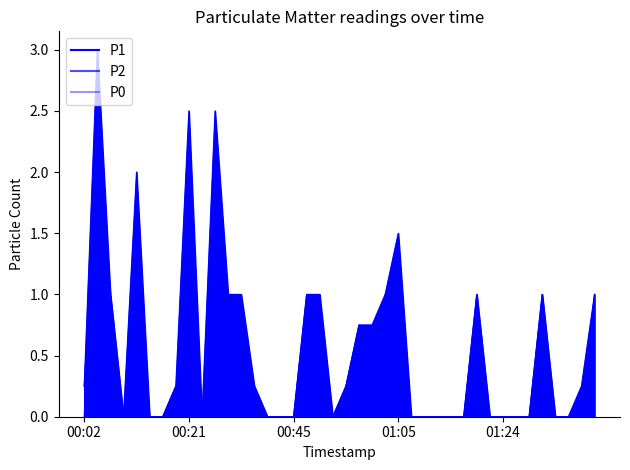

List the labels in order of P0 value, largest first.

00:04, 00:07, 00:02, 00:09, 00:12, 00:14, 00:16, 00:19, 00:21, 00:24, 00:27, 00:29, 00:35, 00:37, 00:40, 00:42, 00:45, 00:48, 00:50, 00:52, 00:55, 00:57, 01:00, 01:02, 01:05, 01:07, 01:10, 01:12, 01:15, 01:17, 01:19, 01:22, 01:24, 01:27, 01:29, 01:31, 01:34, 01:36, 01:39, 01:41